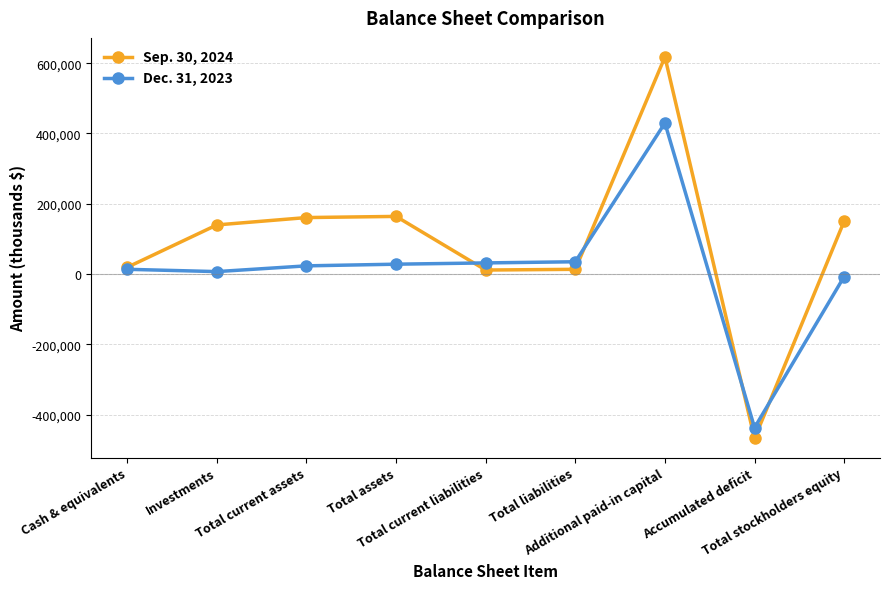

Which series has the largest range (max minus min)?

Sep. 30, 2024